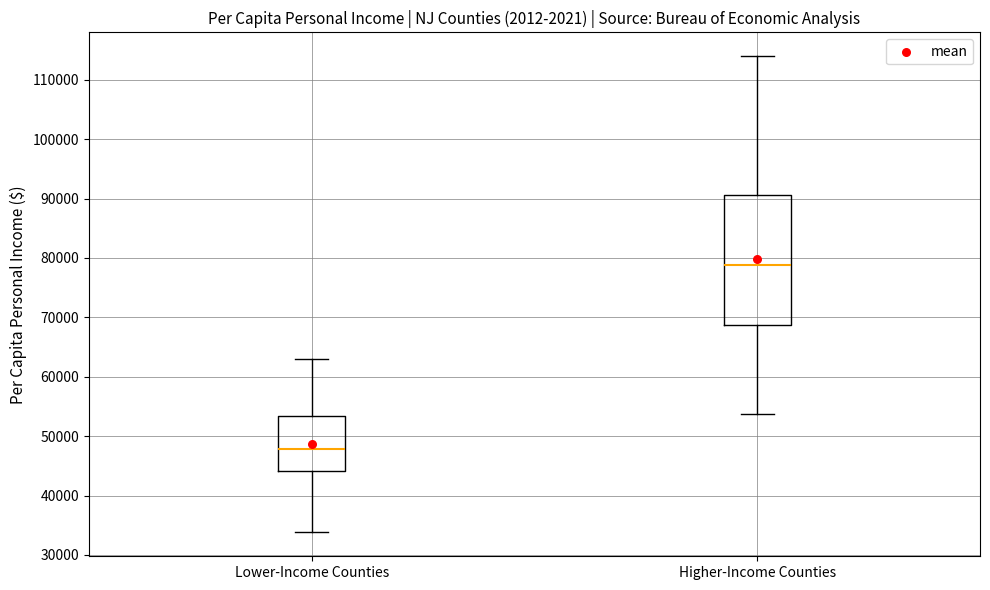

Reading left to right, transcribe this box plot: for each box, give where its median line is, the range the box spans, and where its two whiskers end, as read against the y-axis. The values are not printed on the chart, so give them approximately, as read against the axis.

Lower-Income Counties: median 48000, box 44000 to 53000, whiskers 34000 to 63000
Higher-Income Counties: median 79000, box 69000 to 91000, whiskers 54000 to 114000